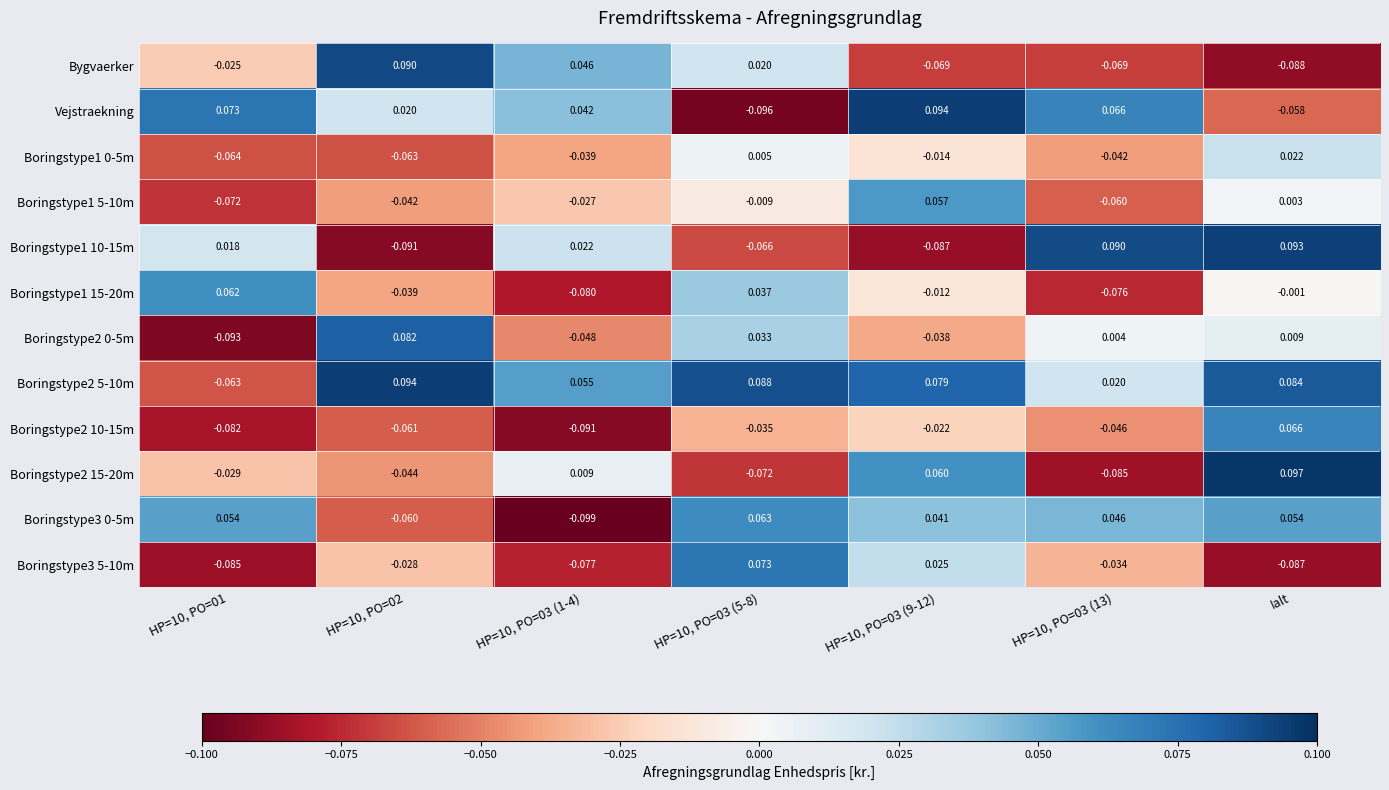

At which category is the sum across all series the highest?

Ialt